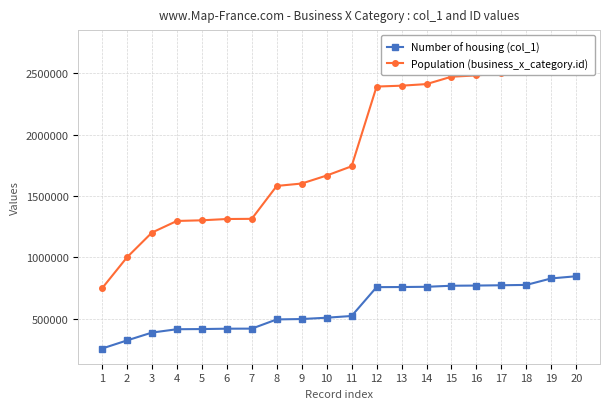

Rank the categories by Number of housing (col_1) value from lowest to highest.

1, 2, 3, 4, 5, 6, 7, 8, 9, 10, 11, 12, 13, 14, 15, 16, 17, 18, 19, 20